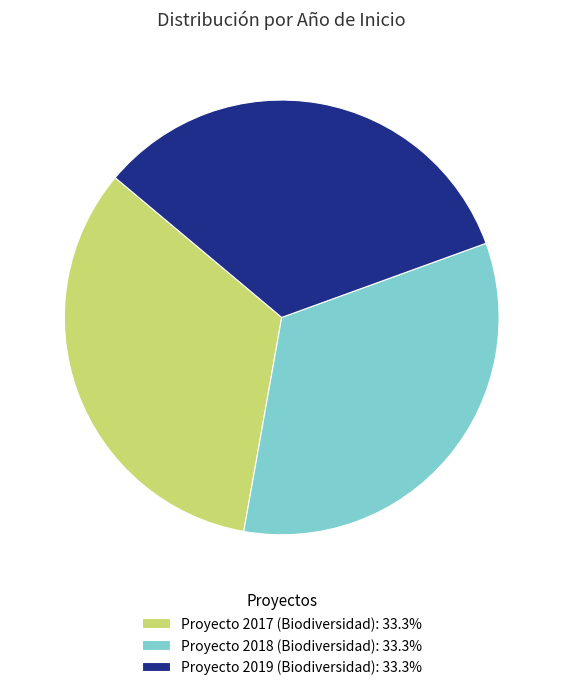

Do Proyecto 2017 (Biodiversidad): 33.3% and Proyecto 2019 (Biodiversidad): 33.3% together represent more than half of the pie?

Yes